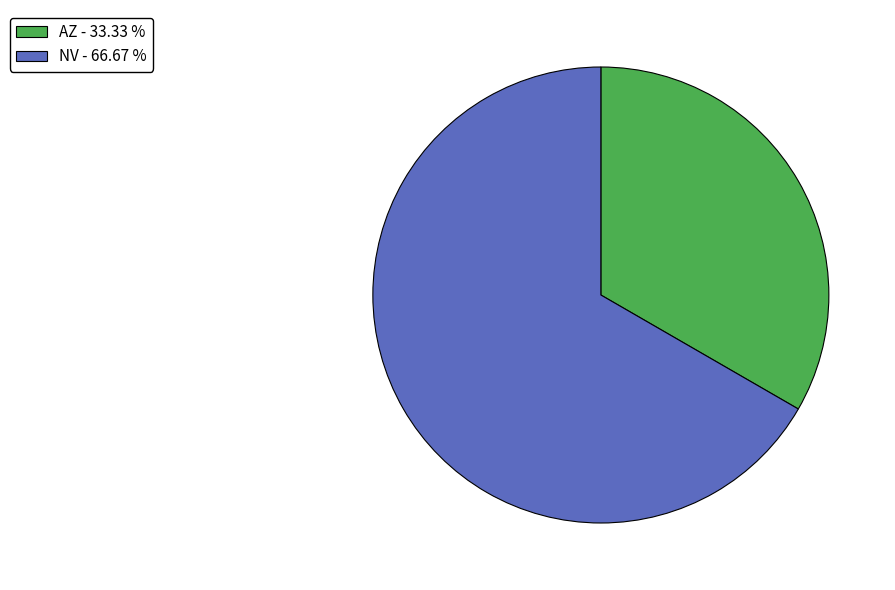

Combined, do NV - 66.67 % and AZ - 33.33 % account for over 50%?

Yes